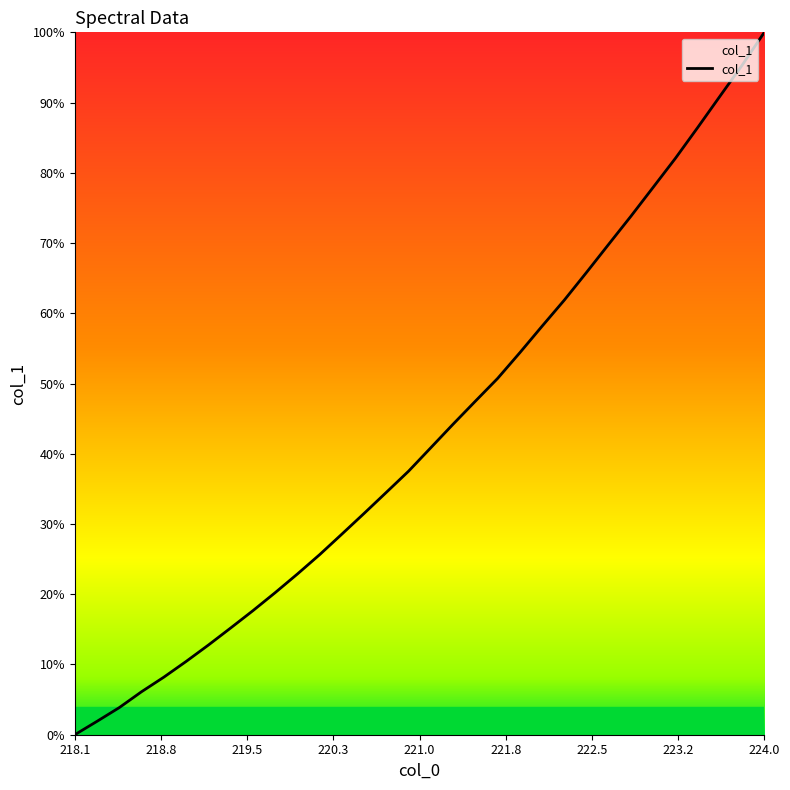

Does the chart display data point markers on the line(s)?

No